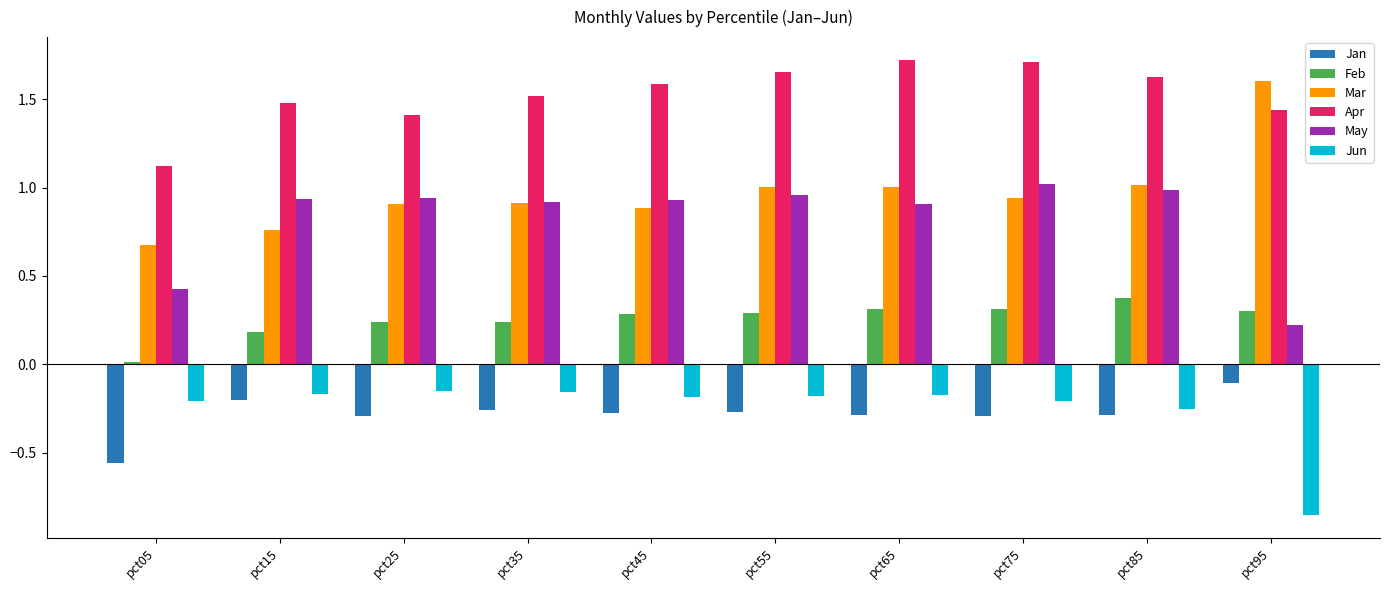

Is it true that Apr equals 1.4 at pct25?

True